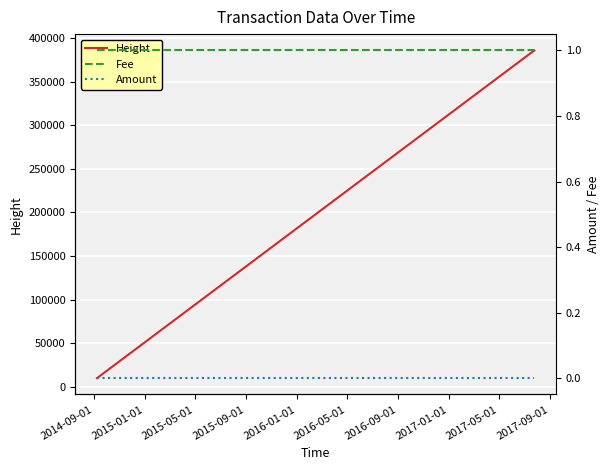

What is the lowest value of the Height series?

9846